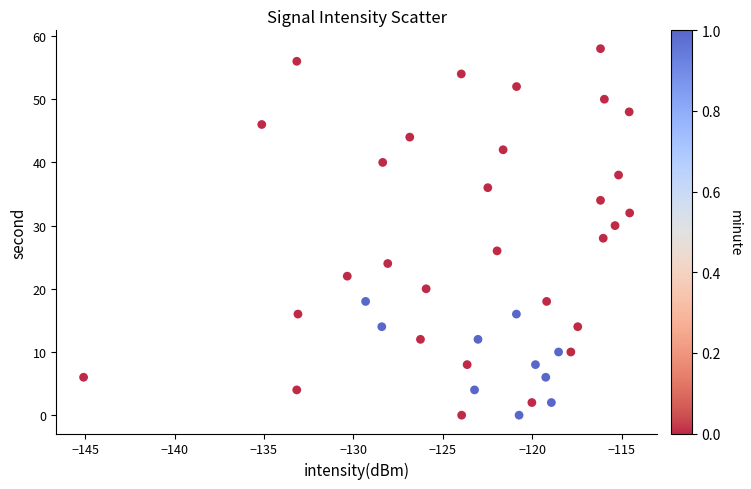

What is the range of Y values (max minus min)?

58